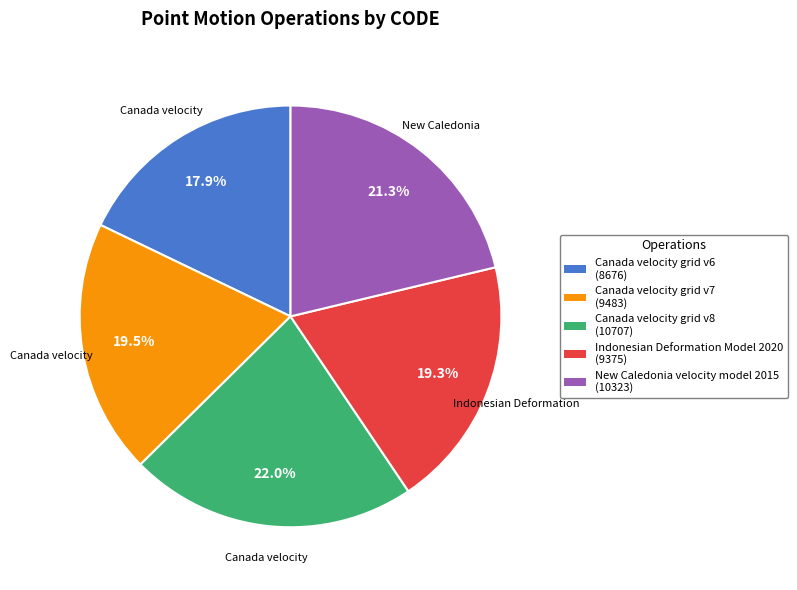

Between New Caledonia velocity model 2015 and Canada velocity grid v7, which is larger?

New Caledonia velocity model 2015